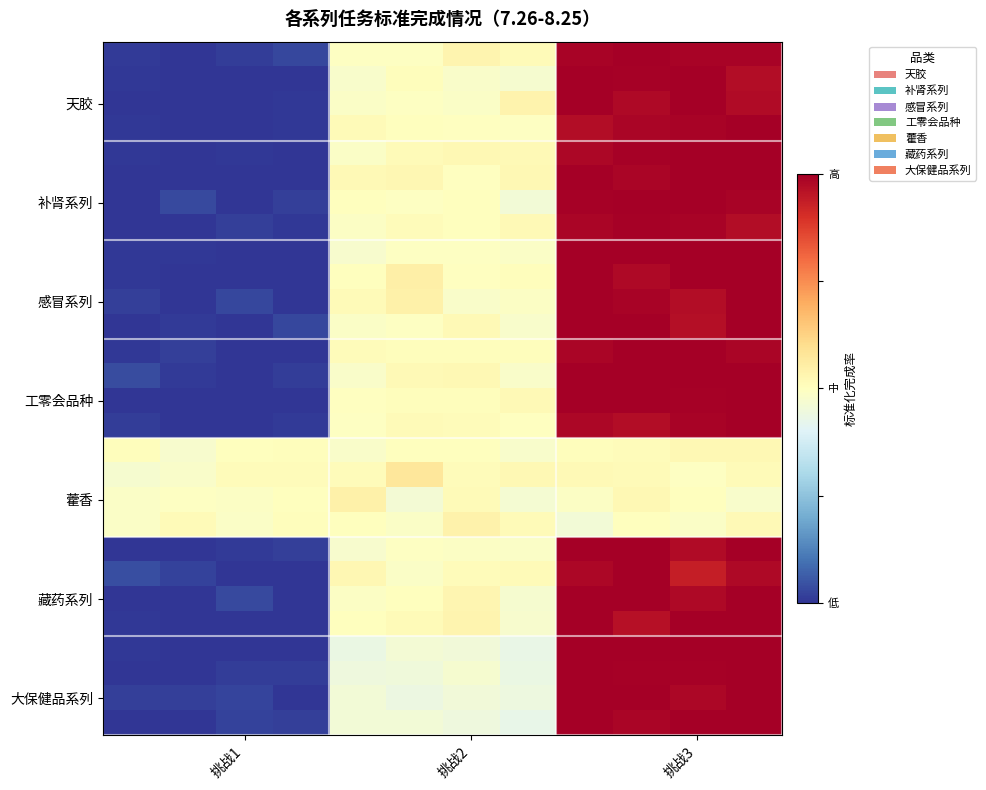

At which category is the sum across all series the highest?

11